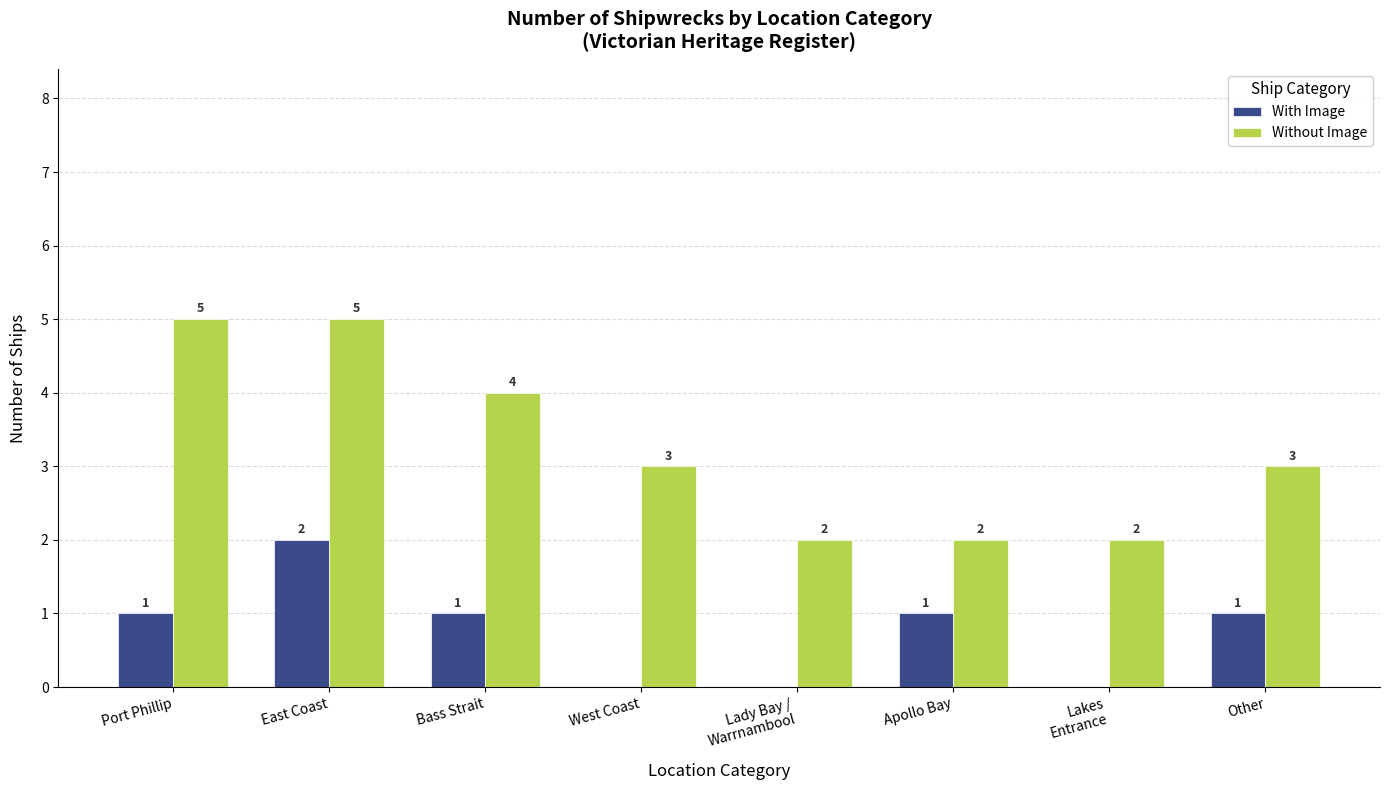

What is the maximum value for Without Image?

5